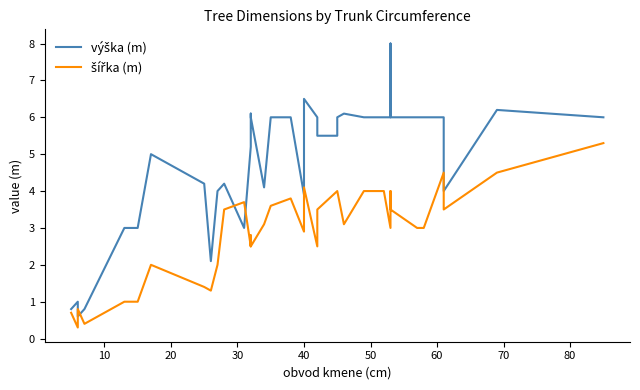

What is the sum of all výška (m) values?

182.8